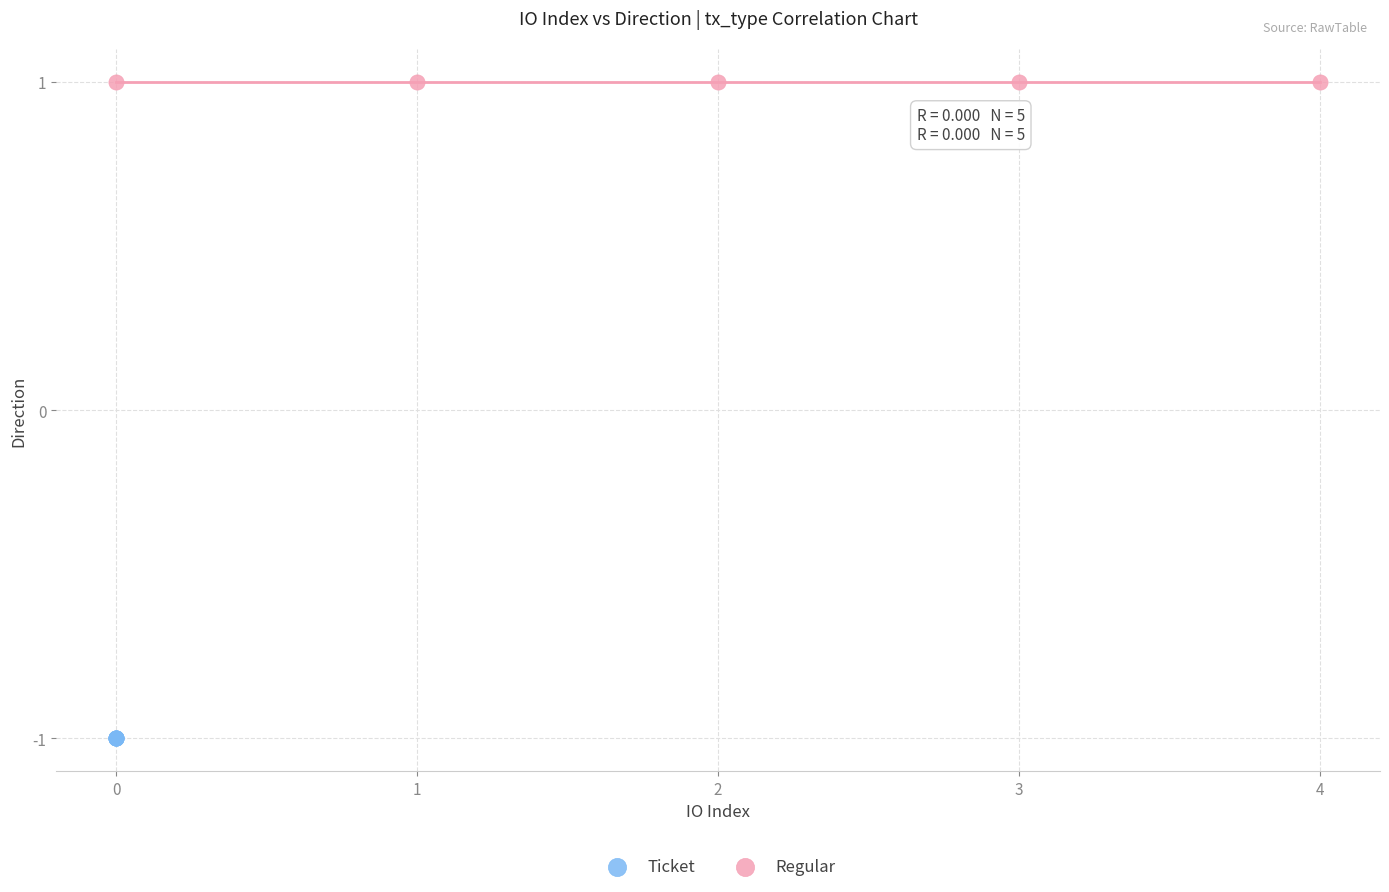

Which series contains the highest Y value?

Regular